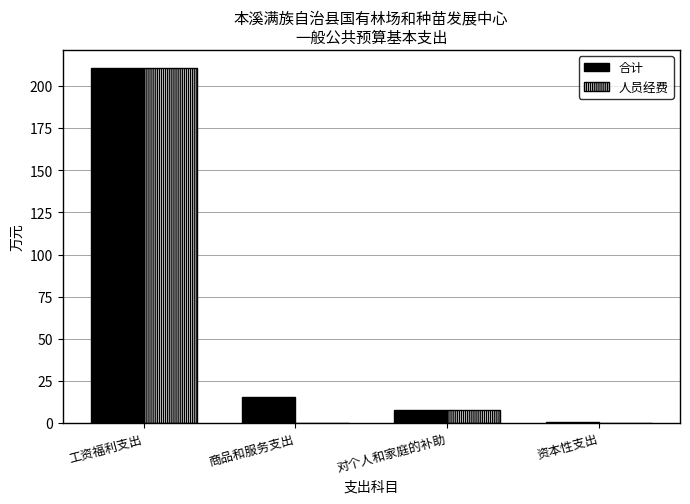

What is the average value of the 人员经费 series?

54.6